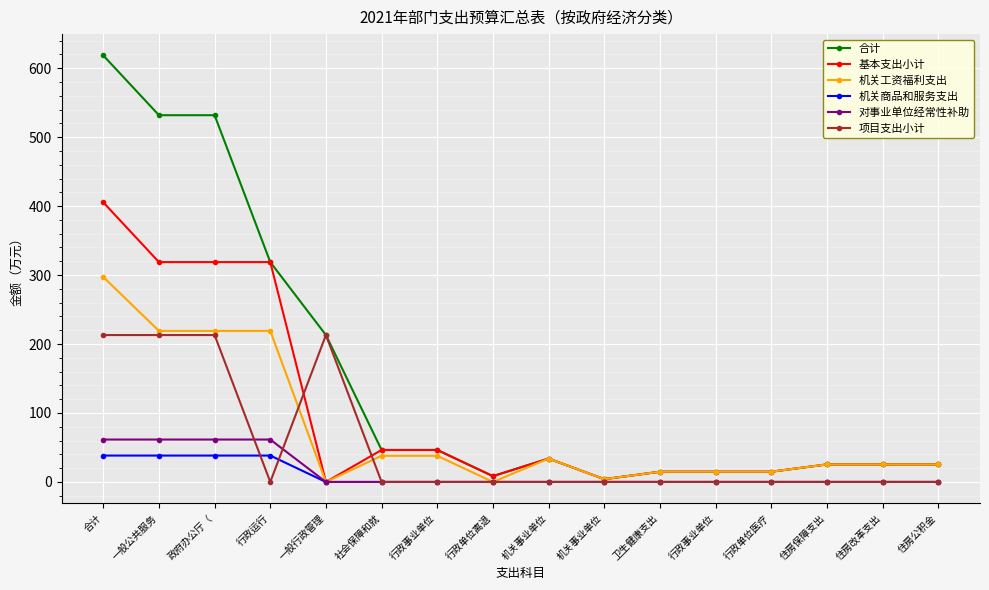

Does the chart have visible grid lines?

Yes